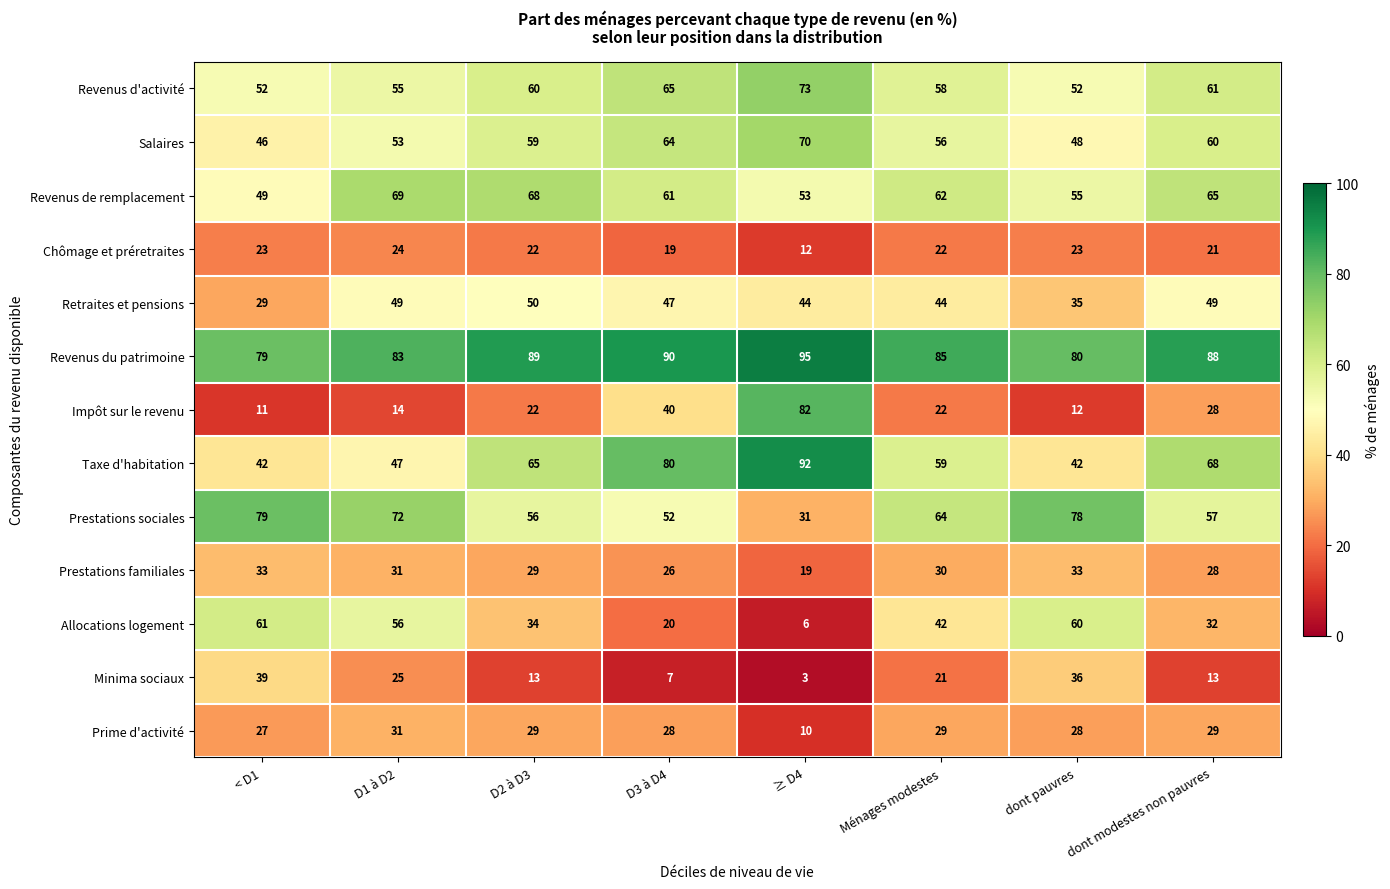

What is the sum of all Prime d'activité values?

211